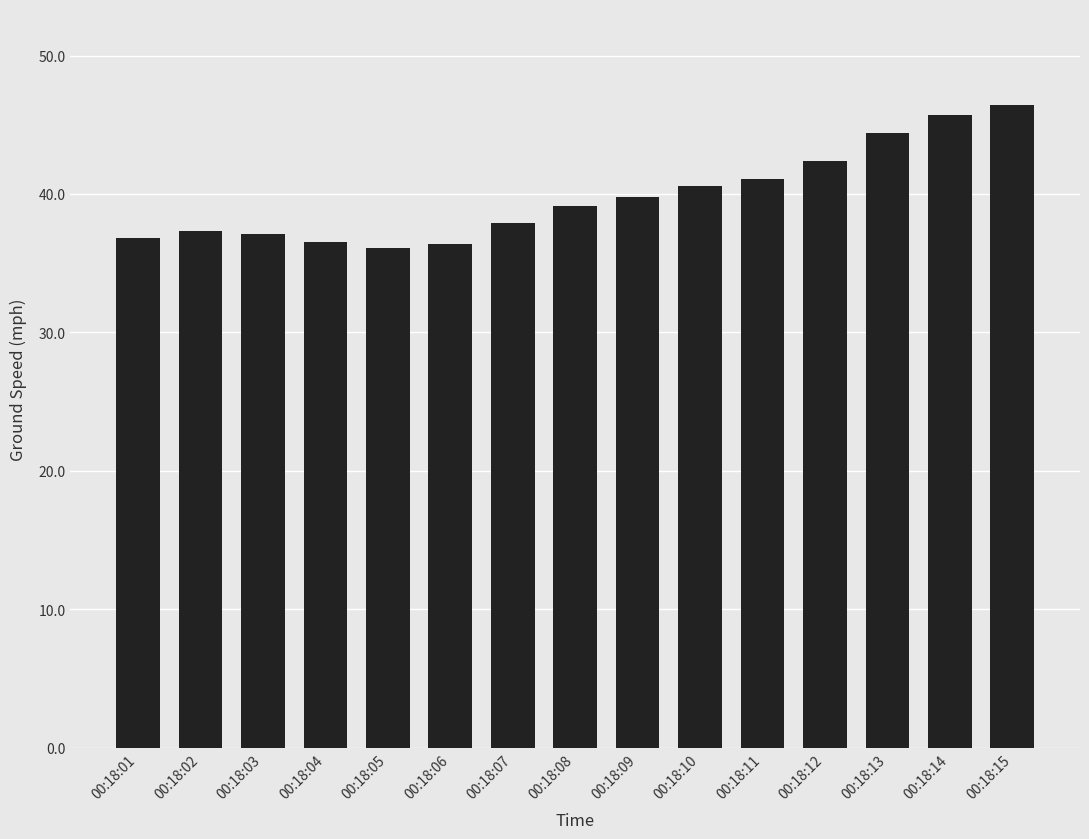

What is the greatest value displayed?

46.4